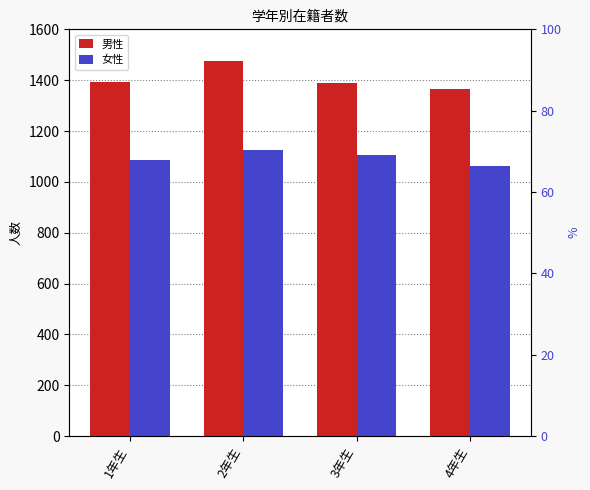

At 4年生, list the series in order from smallest to largest.

女性, 男性